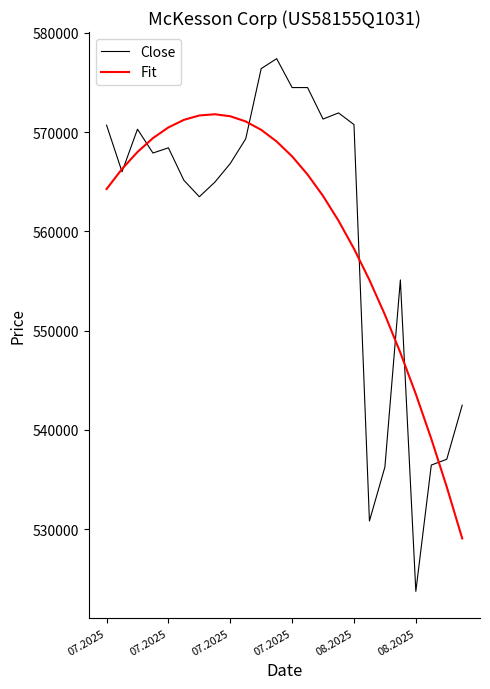

Which series has the widest spread of values?

Close